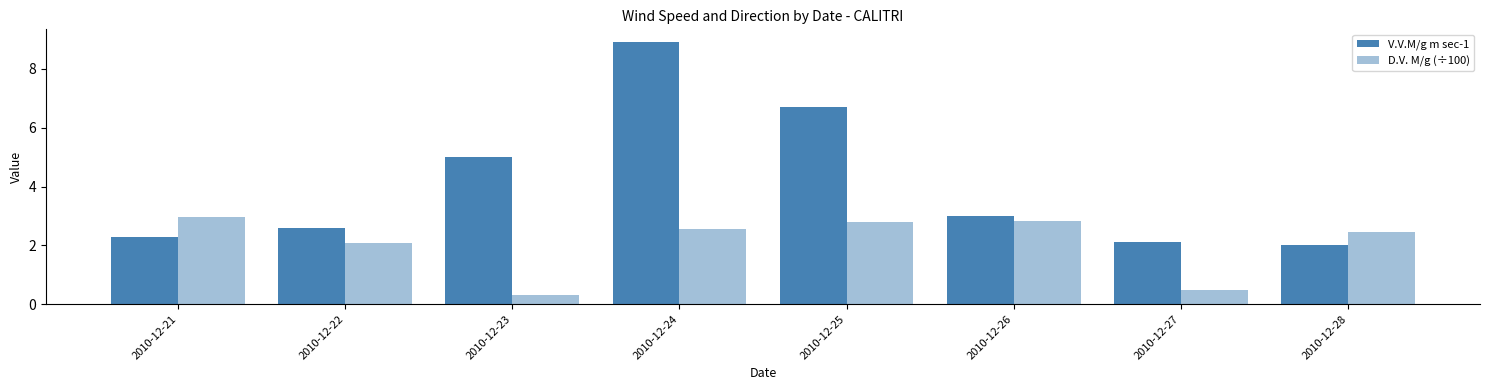

How many categories are shown in the chart?

8